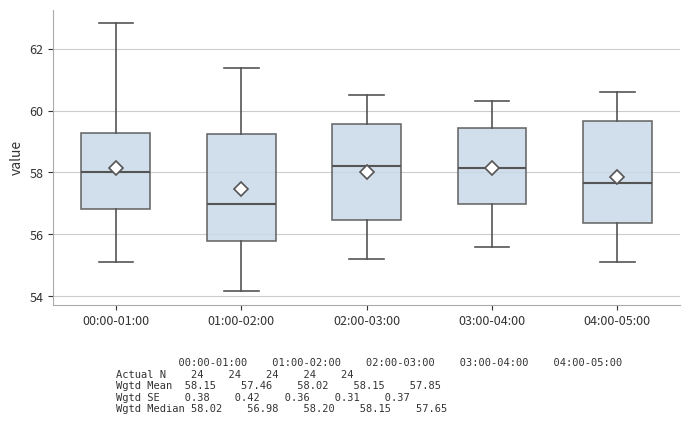

Reading left to right, read every box against the y-axis: the position of its median line, the range the box covers, and the ends of its whiskers. The values are not printed on the chart, so give them approximately, as read against the axis.

00:00-01:00: median 58.0, box 56.8 to 59.2, whiskers 55.2 to 62.8
01:00-02:00: median 57.0, box 55.8 to 59.2, whiskers 54.2 to 61.4
02:00-03:00: median 58.2, box 56.4 to 59.6, whiskers 55.2 to 60.6
03:00-04:00: median 58.2, box 57.0 to 59.4, whiskers 55.6 to 60.4
04:00-05:00: median 57.6, box 56.4 to 59.6, whiskers 55.2 to 60.6